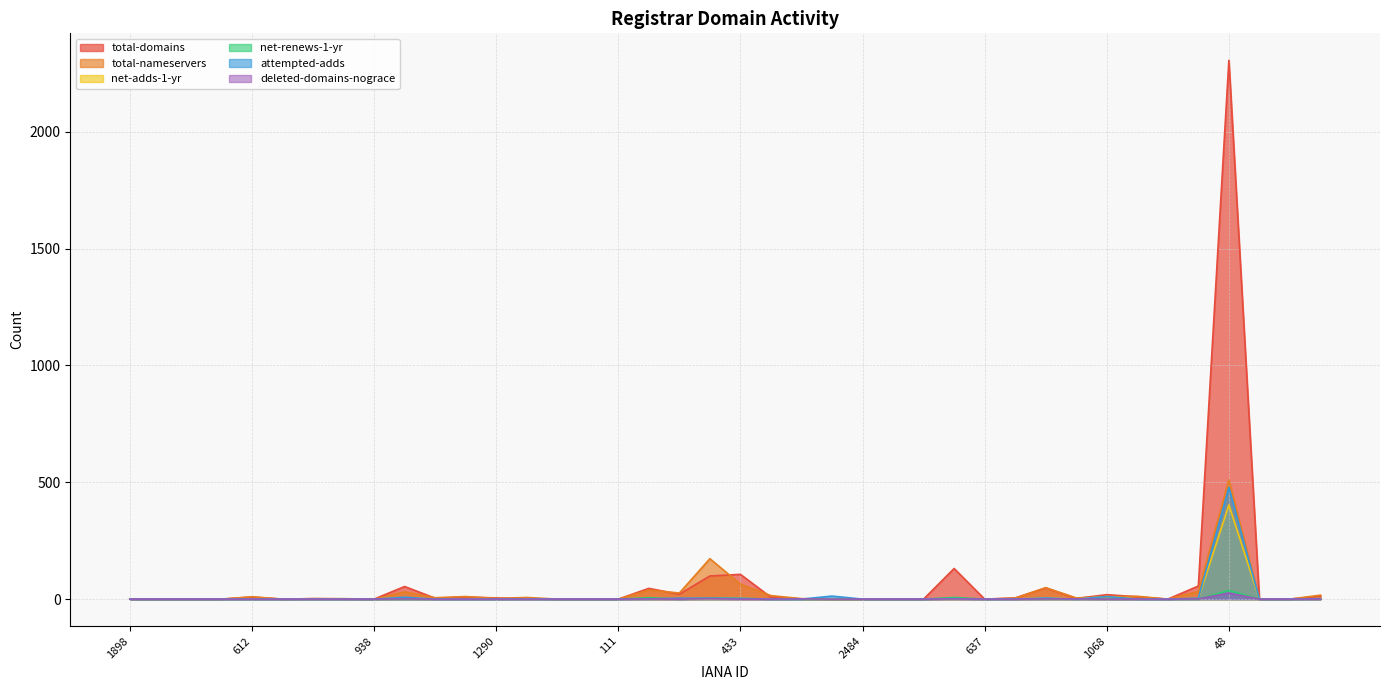

Does the chart have visible grid lines?

Yes